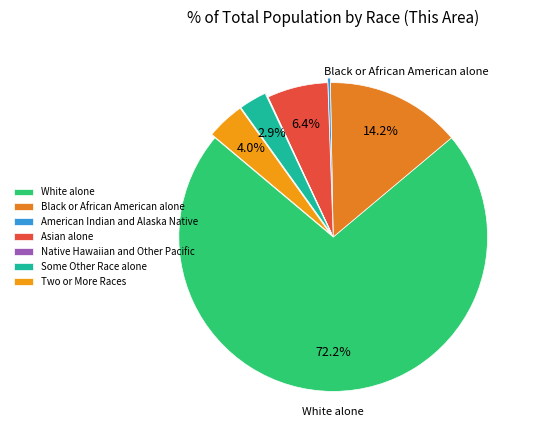

How many slices are in this pie chart?

7